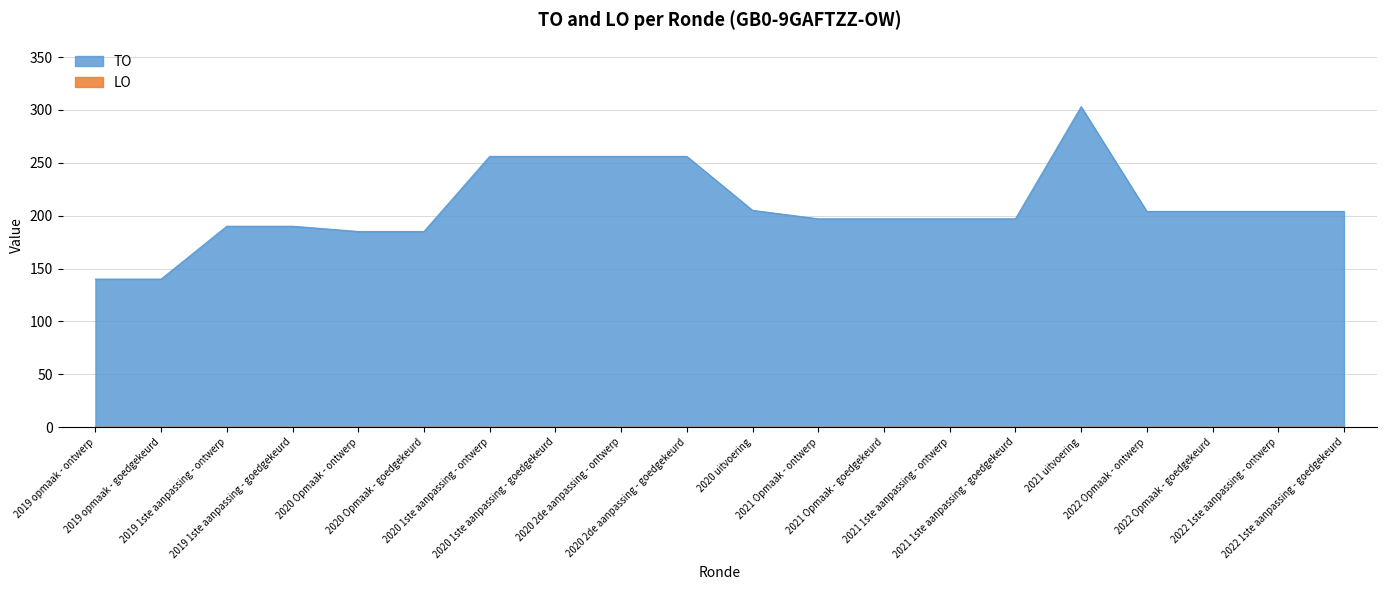

Rank the categories by value from highest to lowest.

2021 uitvoering, 2020 1ste aanpassing - ontwerp, 2020 1ste aanpassing - goedgekeurd, 2020 2de aanpassing - ontwerp, 2020 2de aanpassing - goedgekeurd, 2020 uitvoering, 2022 Opmaak - ontwerp, 2022 Opmaak - goedgekeurd, 2022 1ste aanpassing - ontwerp, 2022 1ste aanpassing - goedgekeurd, 2021 Opmaak - ontwerp, 2021 Opmaak - goedgekeurd, 2021 1ste aanpassing - ontwerp, 2021 1ste aanpassing - goedgekeurd, 2019 1ste aanpassing - ontwerp, 2019 1ste aanpassing - goedgekeurd, 2020 Opmaak - ontwerp, 2020 Opmaak - goedgekeurd, 2019 opmaak - ontwerp, 2019 opmaak - goedgekeurd